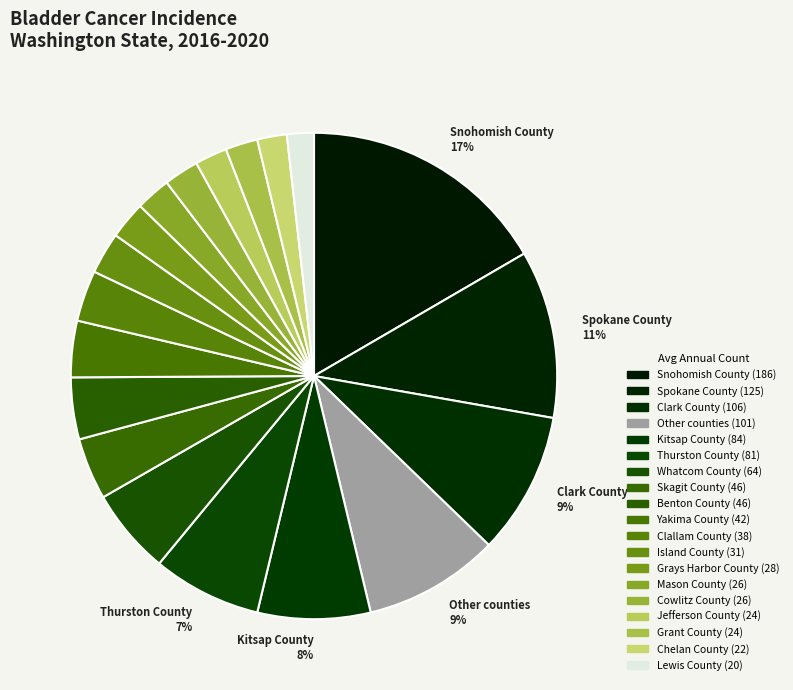

How many slices are in this pie chart?

19